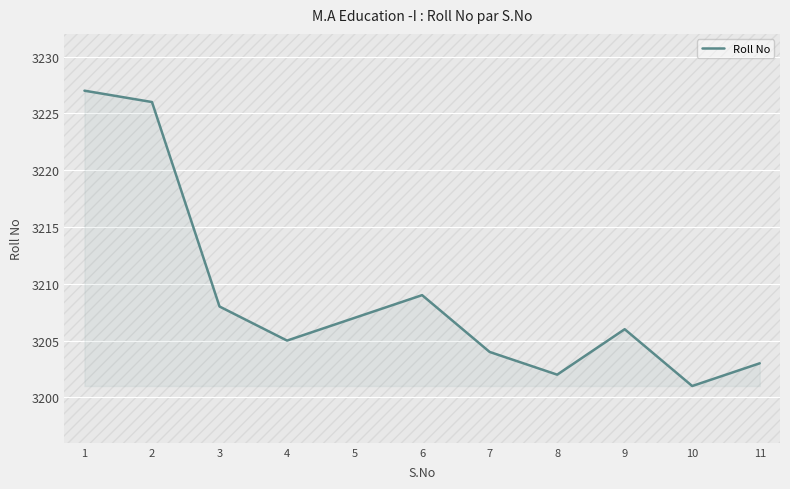

List the labels in order of value, smallest first.

10, 8, 11, 7, 4, 9, 5, 3, 6, 2, 1